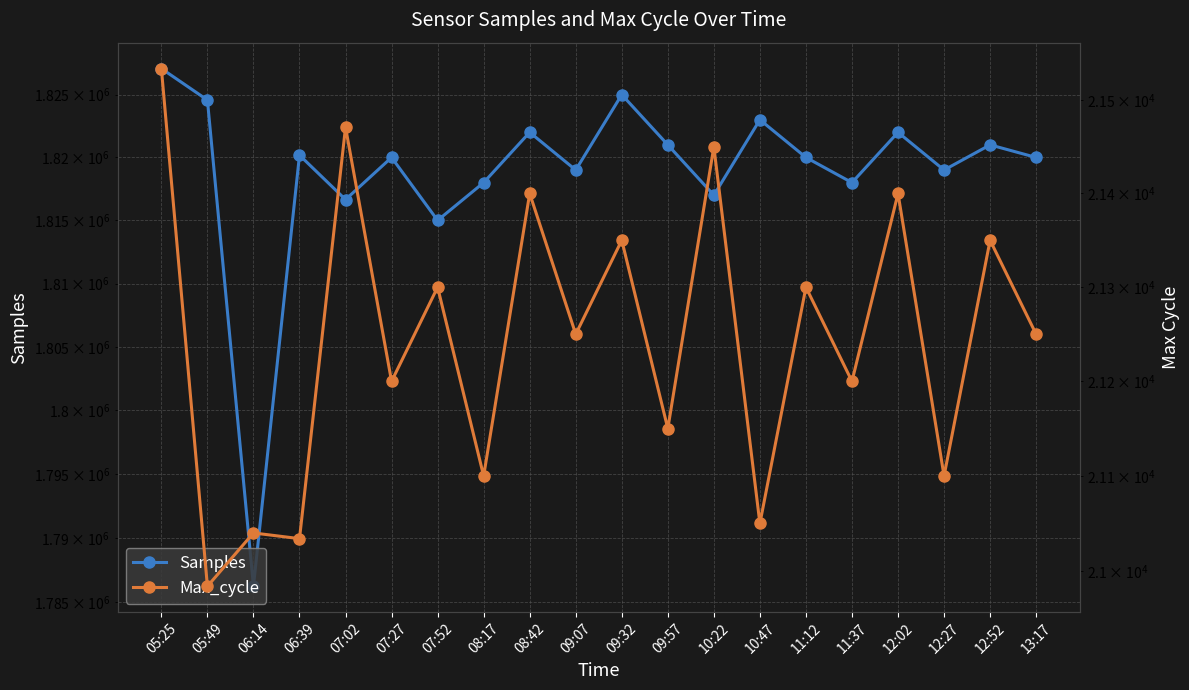

What are all the series names shown in the legend?

Samples, Max_cycle